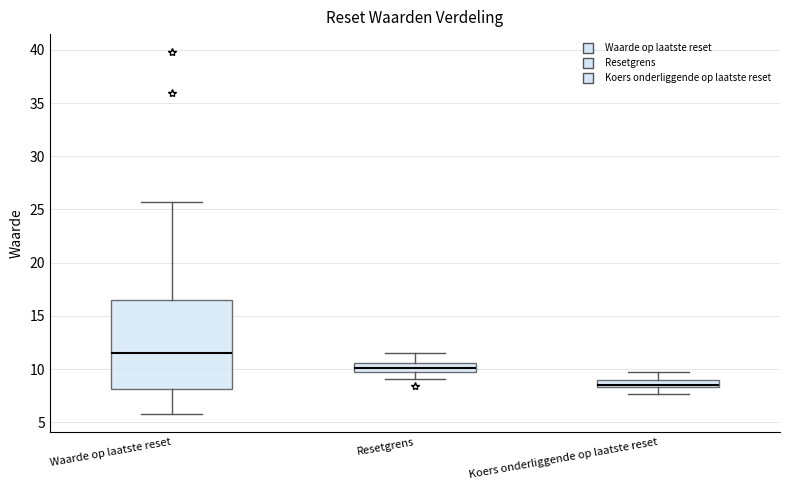

Where does the median line of the box for Resetgrens sit on the y-axis? The values are not printed on the chart, so give them approximately, as read against the axis.

10.0